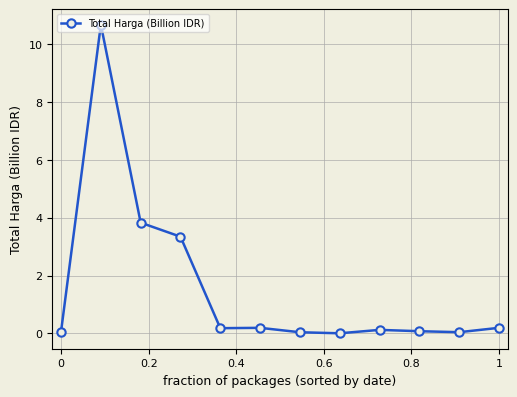

What is the average value?

1.6